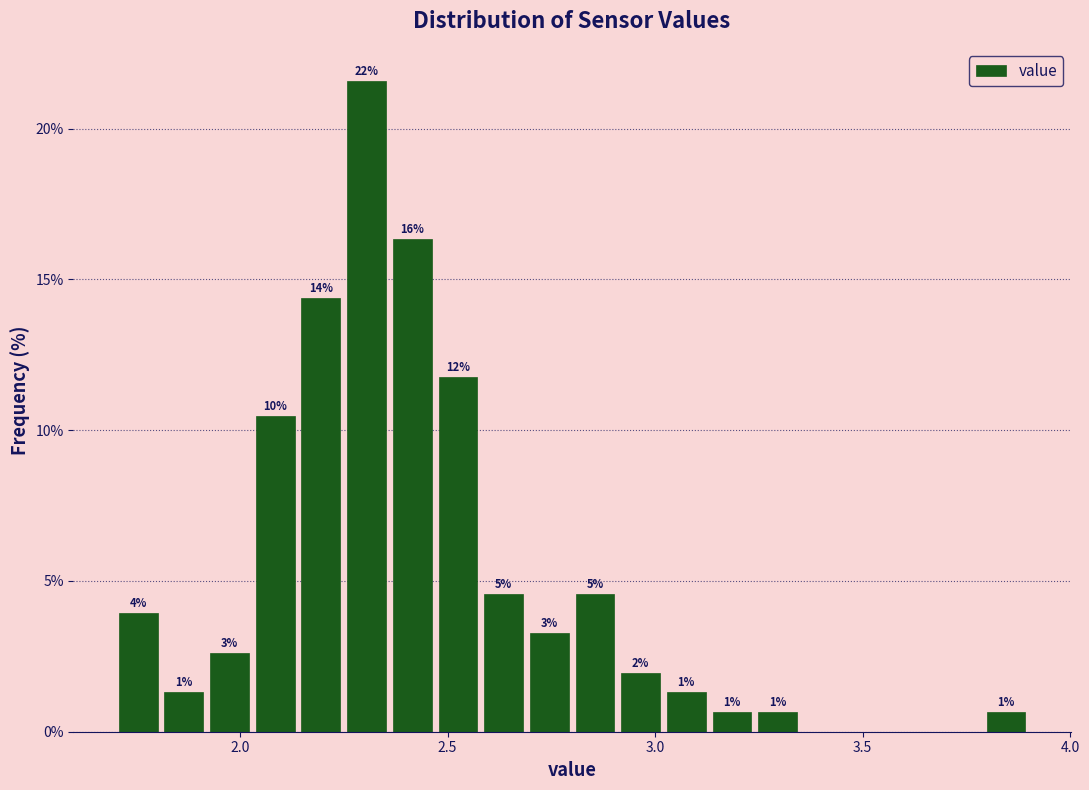

Read against the x-axis, roughly where is the centre of the tallest bar?

2.30